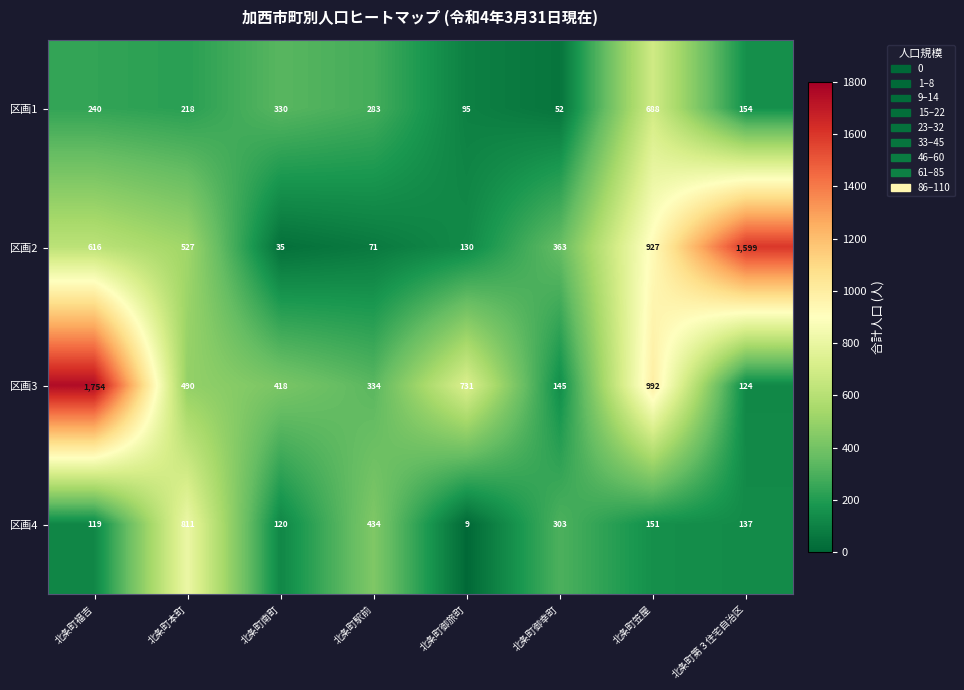

What is the difference between the 区画1 values at 北条町本町 and 北条町御旅町?

123